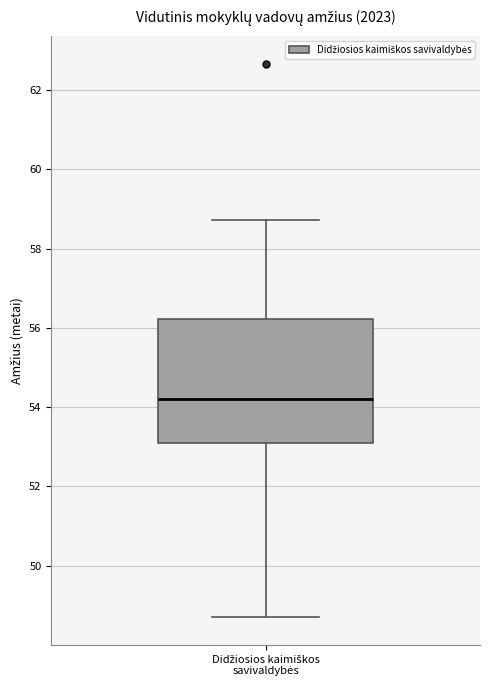

Where is the upper edge of the box for Didžiosios kaimiškos savivaldybės on the y-axis? The values are not printed on the chart, so give them approximately, as read against the axis.

56.2